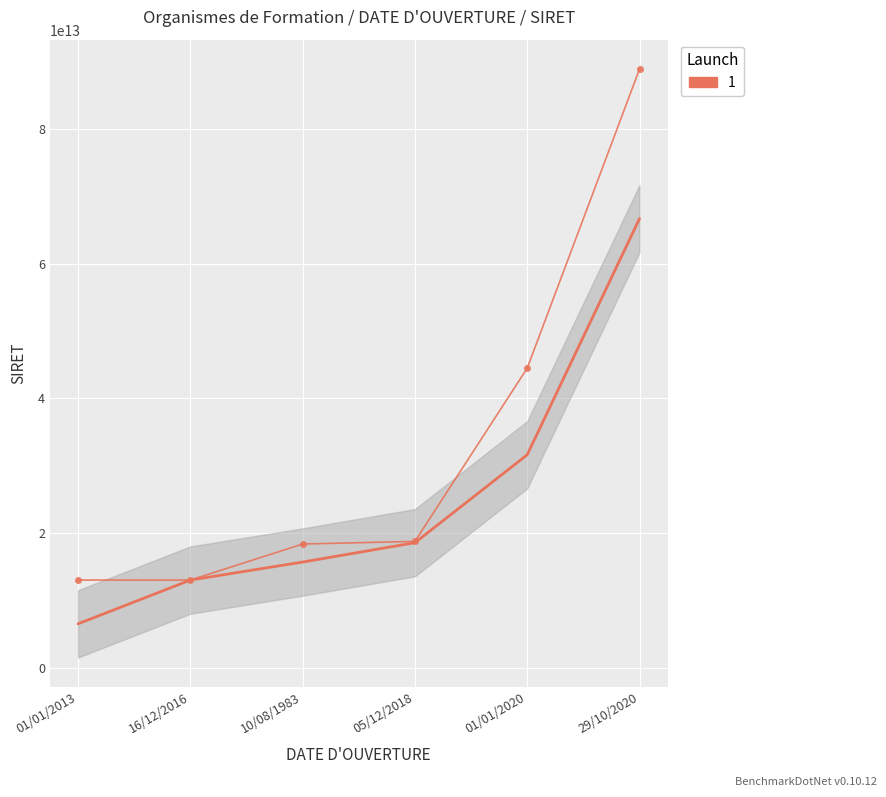

What is the difference between the second highest and second lowest values?

31489971300037